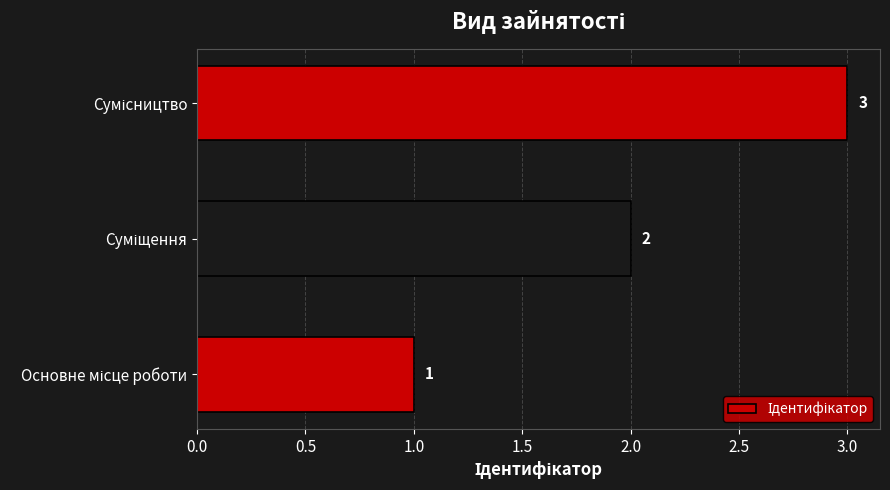

How many values are between 1 and 3?

3